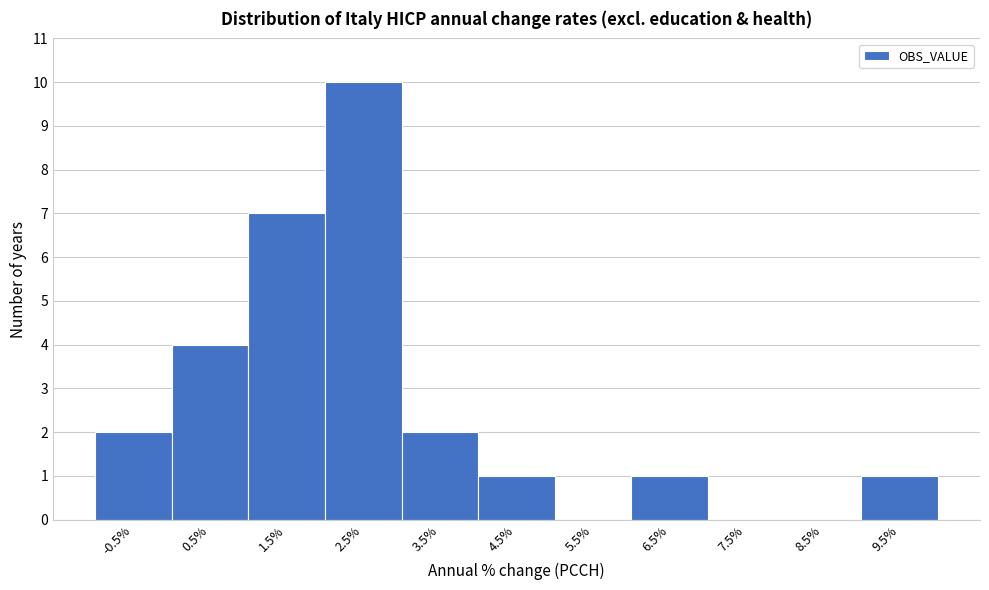

What is the height of the bar covering 1 to 2 on the x-axis? The values are not printed on the chart, so give them approximately, as read against the axis.

7